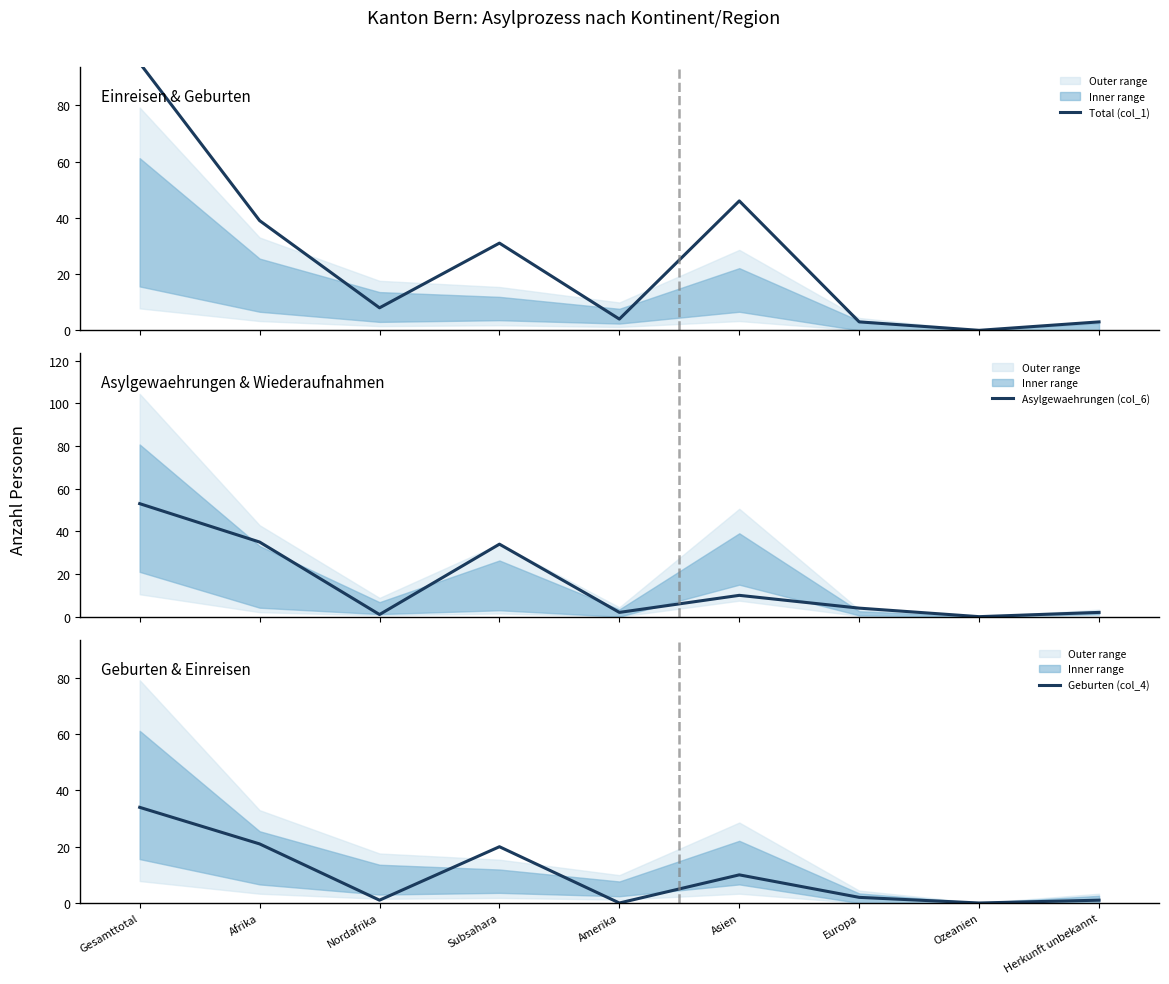

How many values in the Asylgewaehrungen (col_6) series exceed 4?

4